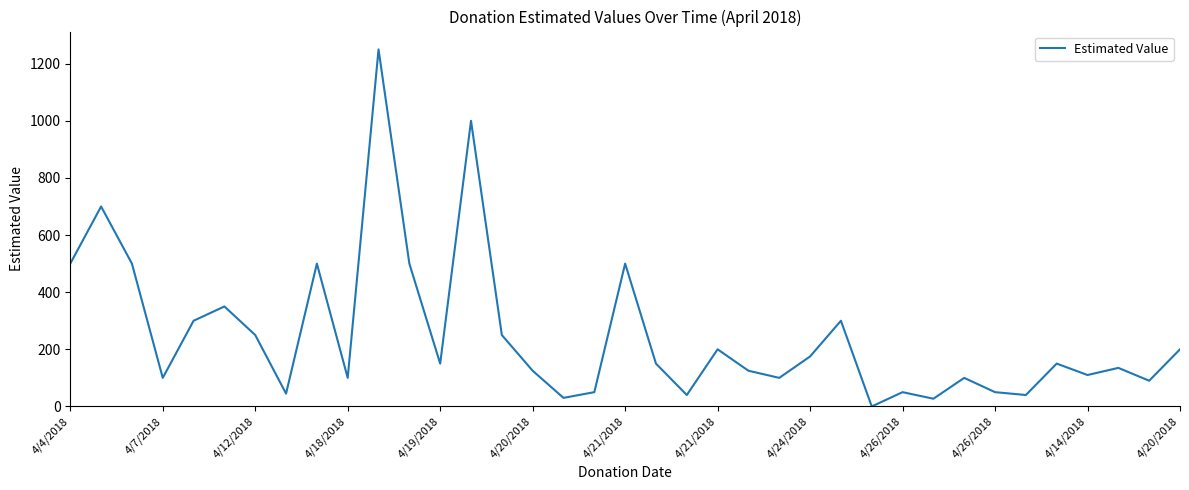

What is the difference between the maximum and minimum values?

1250